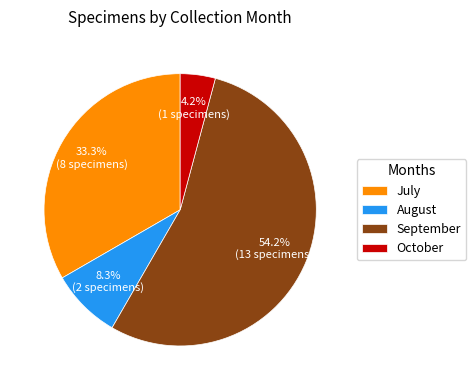

Count the number of slices in the pie.

4